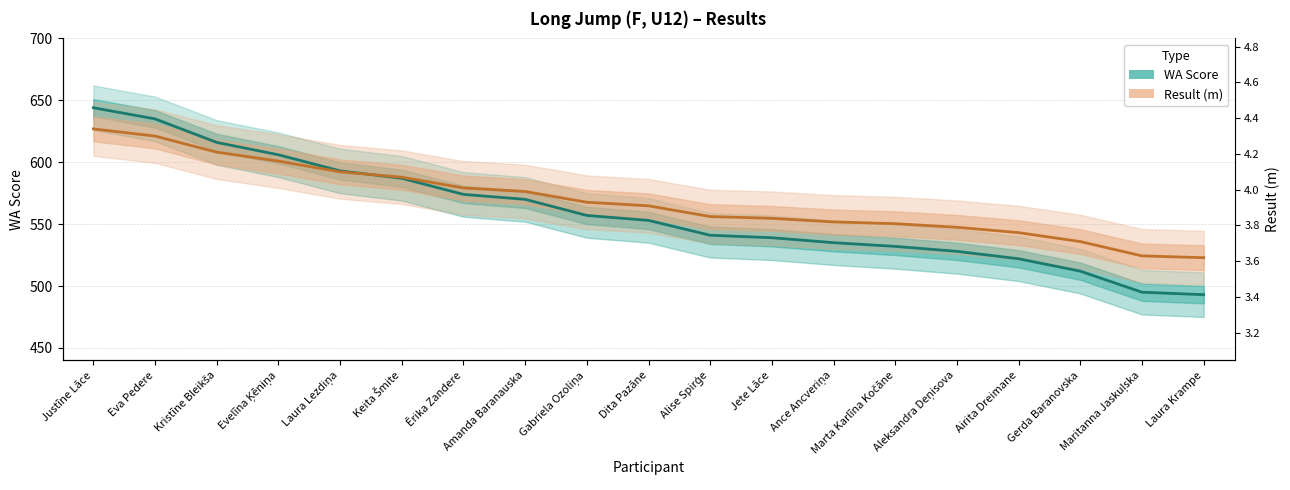

Is the value of Result (m) at Ance Ancveriņa greater than the value of WA Score at Ance Ancveriņa?

Yes